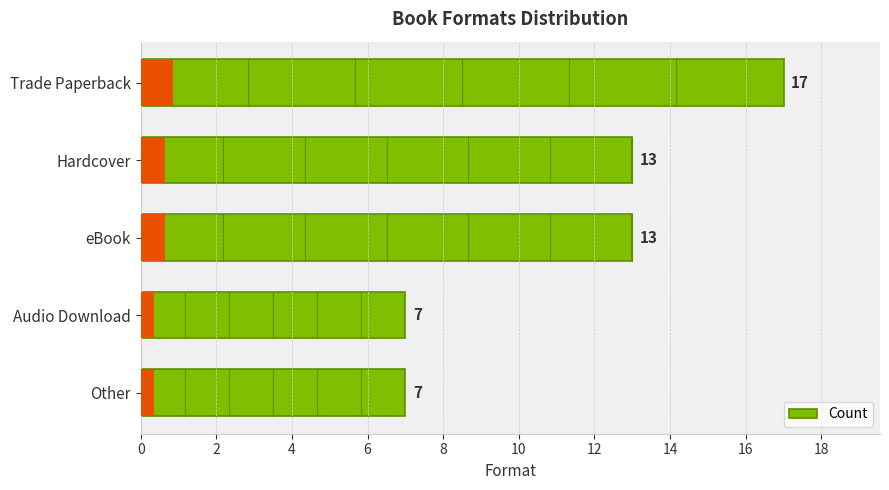

What is the average value?

11